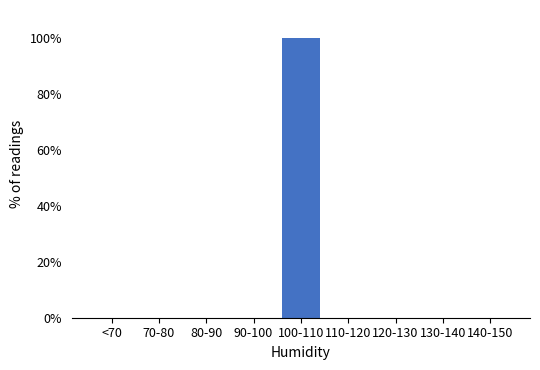

Reading left to right, transcribe all the data shown in this chart.

<70=0	70-80=0	80-90=0	90-100=0	100-110=100	110-120=0	120-130=0	130-140=0	140-150=0